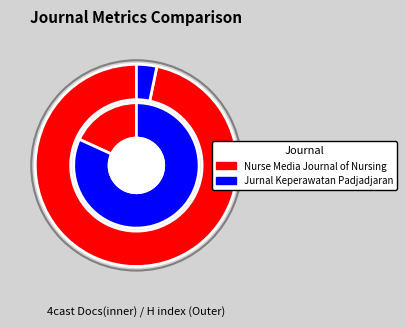

What percentage is the Nurse Media Journal of Nursing slice, to the nearest percent?

97%